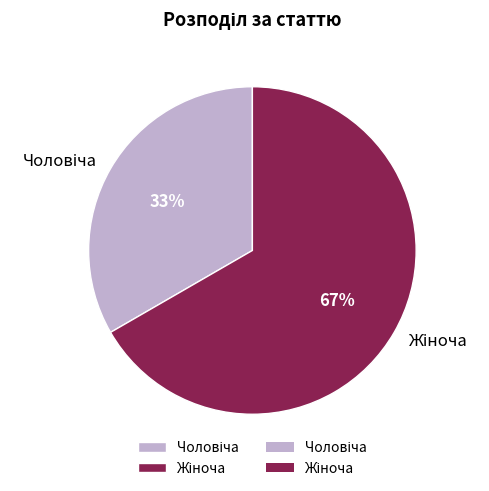

Is there a majority slice in this chart?

Yes